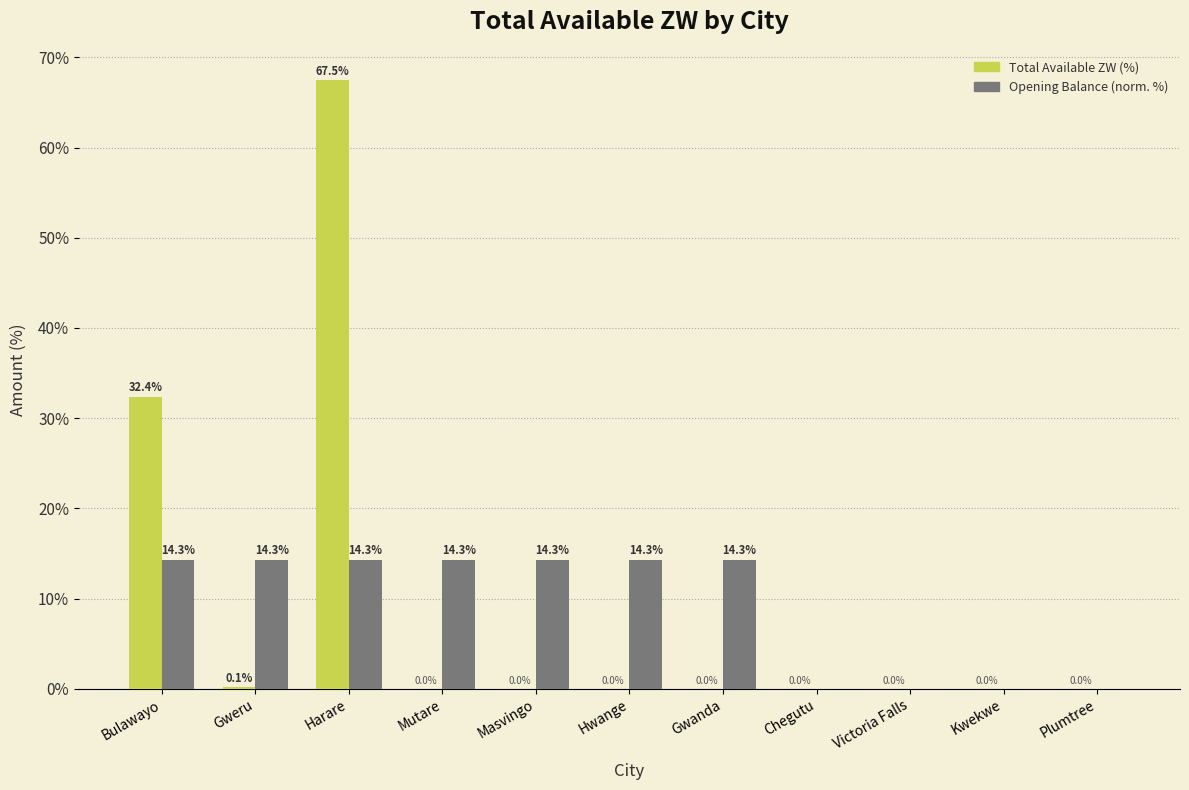

What is the greatest value displayed?

67.5